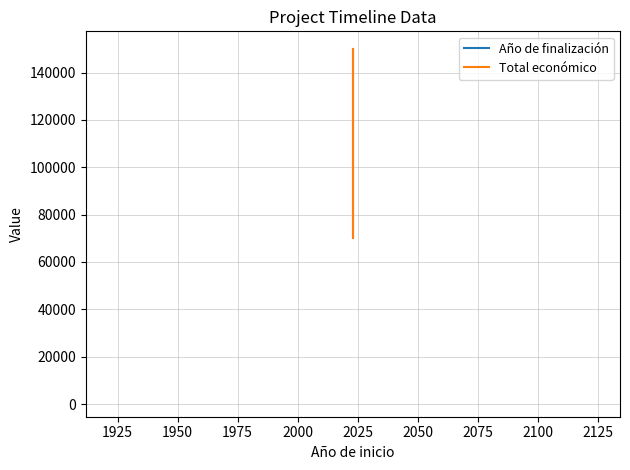

True or false: Año de finalización has a value of 2026 at 1925.

True